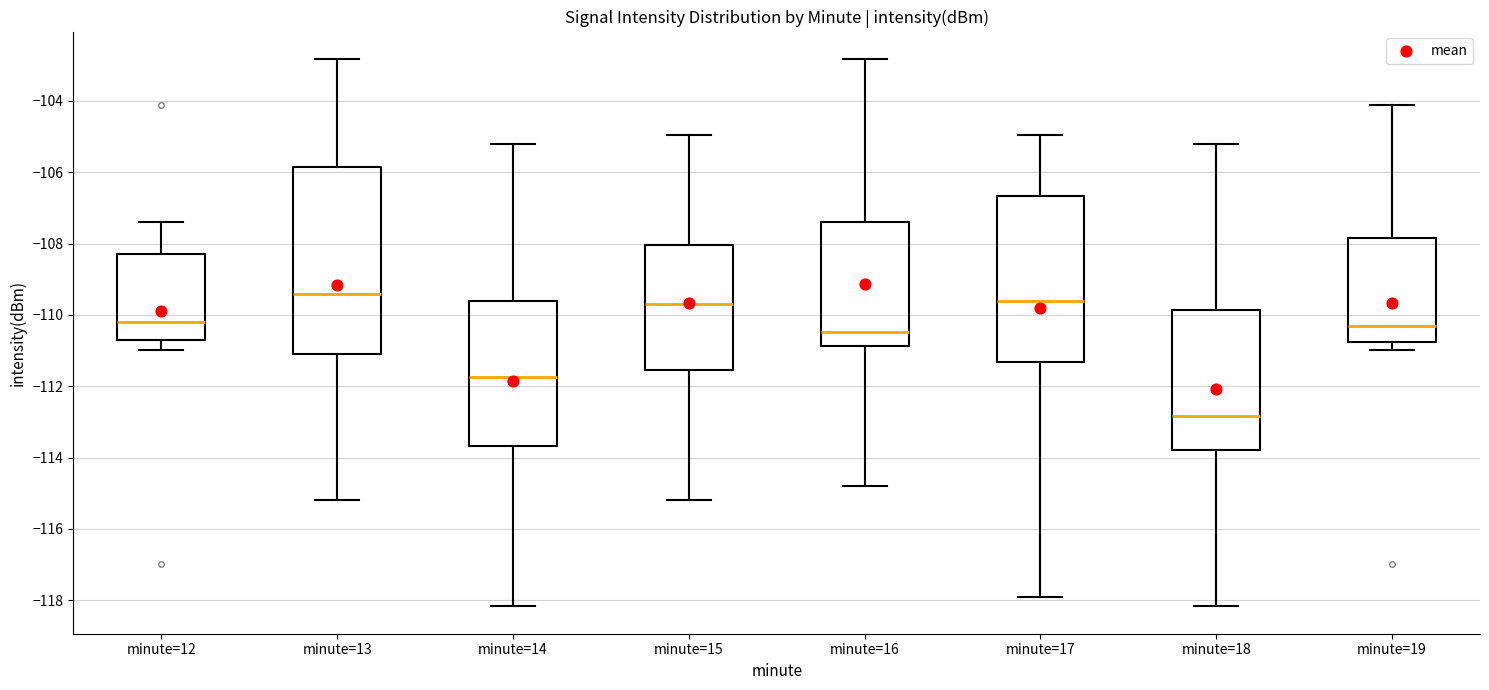

Which box's median line is the lowest?

minute=18